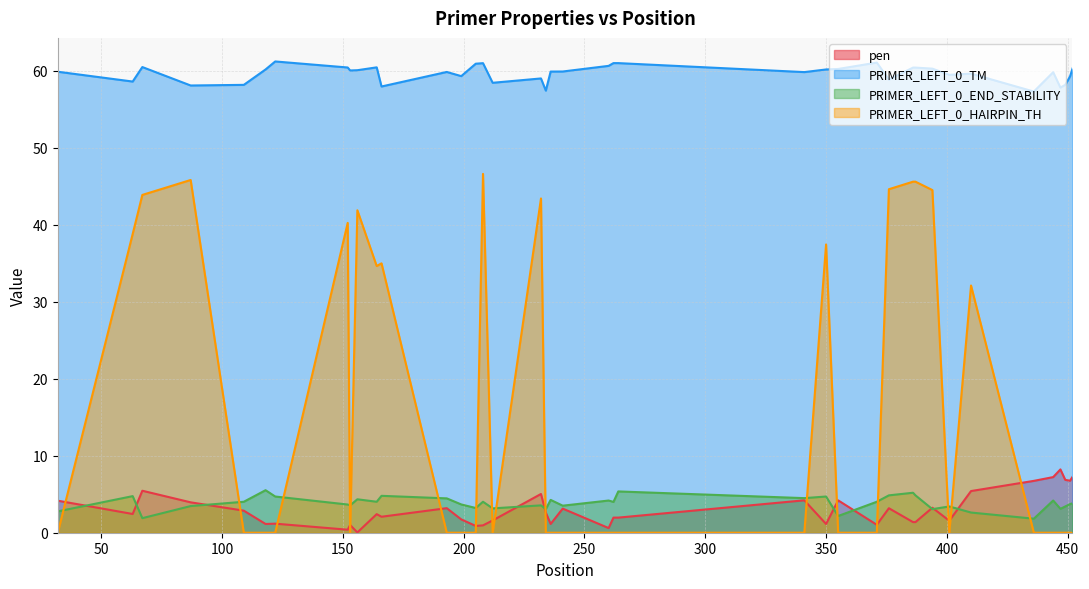

What is the greatest value displayed?

61.2